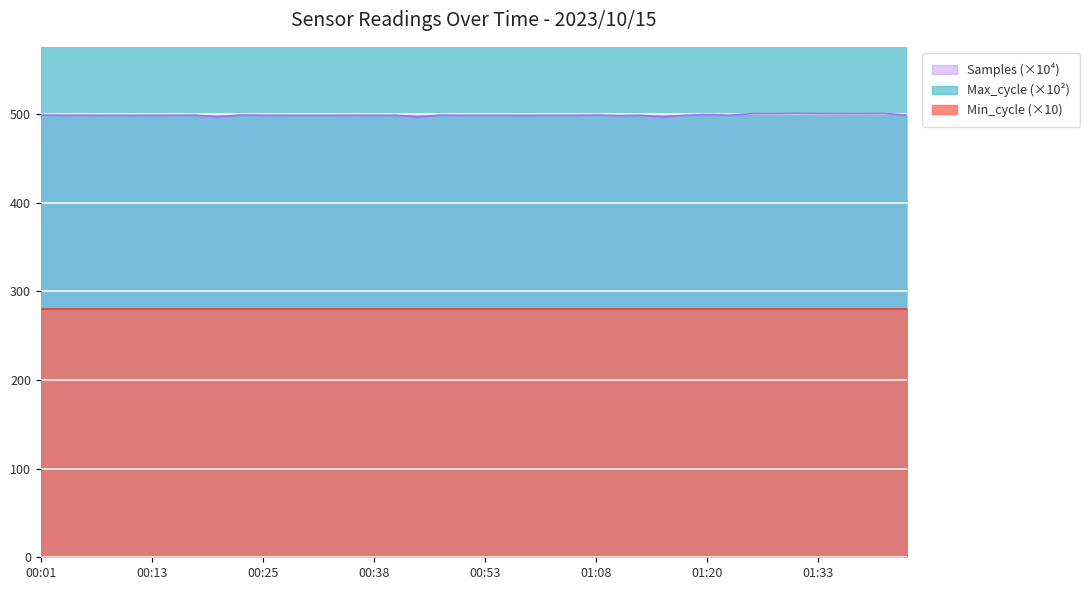

True or false: Samples (×10⁴) has a value of 327.4 at 00:25.

False